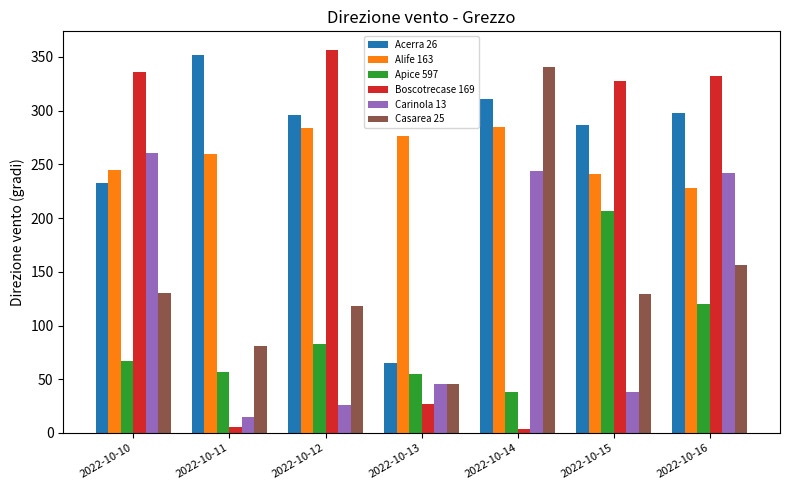

At which category is the sum across all series the highest?

2022-10-16